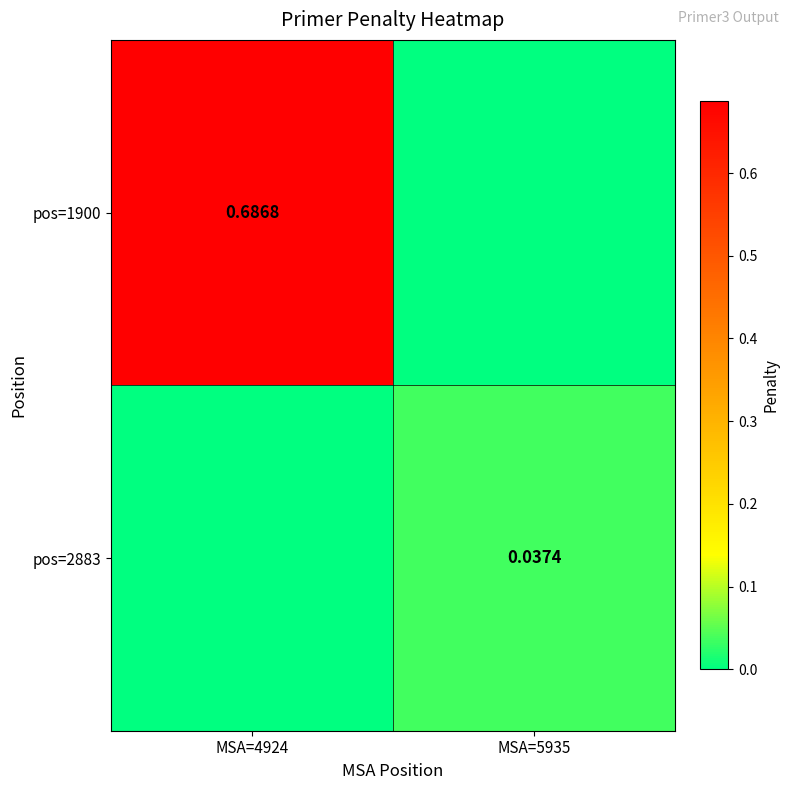

Between MSA=4924 and MSA=5935, which is larger?

MSA=4924